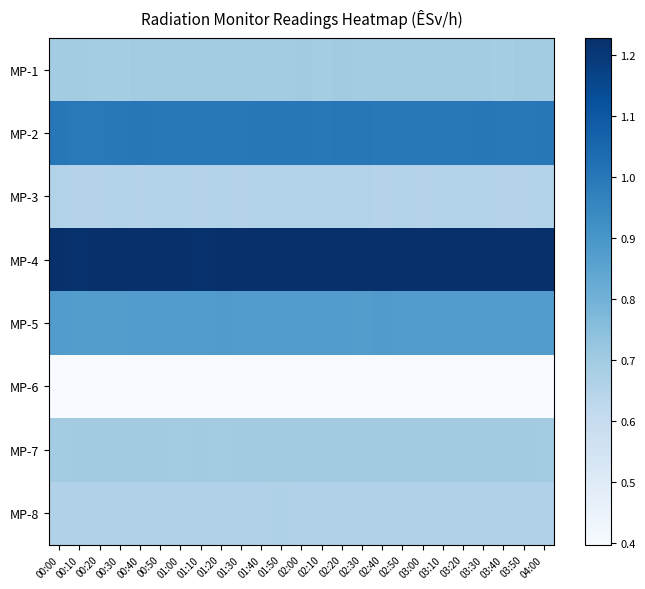

At which category is the sum across all series the highest?

01:50